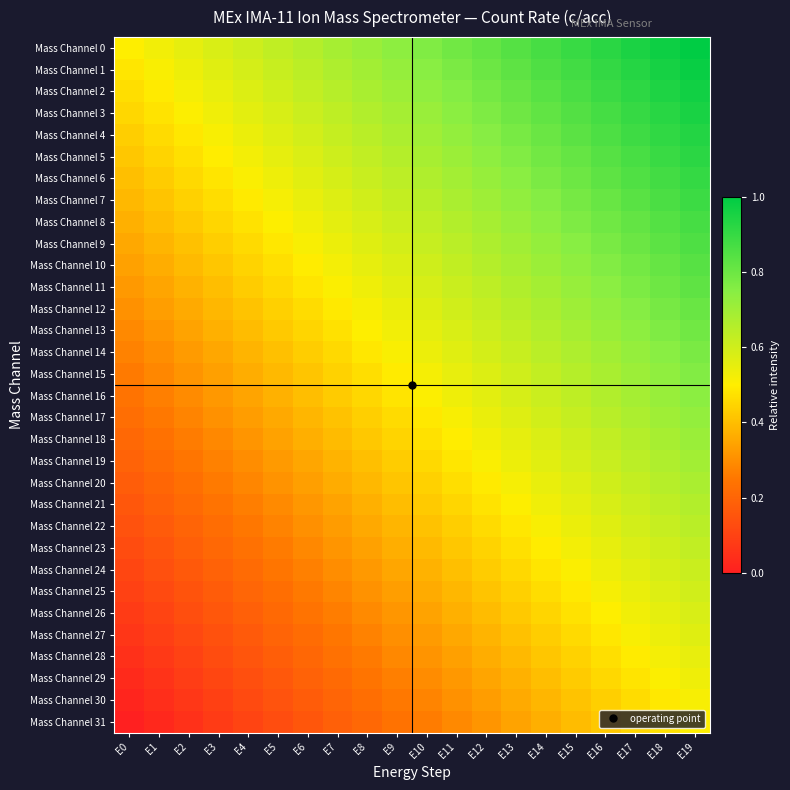

Reading left to right, transcribe all the data shown in this chart.

Mass Channel 0: E0=0.5	E1=0.5	E2=0.6	E3=0.6	E4=0.6	E5=0.6	E6=0.7	E7=0.7	E8=0.7	E9=0.7	E10=0.8	E11=0.8	E12=0.8	E13=0.8	E14=0.9	E15=0.9	E16=0.9	E17=0.9	E18=1.0	E19=1.0
Mass Channel 1: E0=0.5	E1=0.5	E2=0.5	E3=0.6	E4=0.6	E5=0.6	E6=0.6	E7=0.7	E8=0.7	E9=0.7	E10=0.7	E11=0.8	E12=0.8	E13=0.8	E14=0.9	E15=0.9	E16=0.9	E17=0.9	E18=1.0	E19=1.0
Mass Channel 2: E0=0.5	E1=0.5	E2=0.5	E3=0.5	E4=0.6	E5=0.6	E6=0.6	E7=0.7	E8=0.7	E9=0.7	E10=0.7	E11=0.8	E12=0.8	E13=0.8	E14=0.8	E15=0.9	E16=0.9	E17=0.9	E18=0.9	E19=1.0
Mass Channel 3: E0=0.5	E1=0.5	E2=0.5	E3=0.5	E4=0.6	E5=0.6	E6=0.6	E7=0.6	E8=0.7	E9=0.7	E10=0.7	E11=0.7	E12=0.8	E13=0.8	E14=0.8	E15=0.8	E16=0.9	E17=0.9	E18=0.9	E19=1.0
Mass Channel 4: E0=0.4	E1=0.5	E2=0.5	E3=0.5	E4=0.5	E5=0.6	E6=0.6	E7=0.6	E8=0.6	E9=0.7	E10=0.7	E11=0.7	E12=0.8	E13=0.8	E14=0.8	E15=0.8	E16=0.9	E17=0.9	E18=0.9	E19=0.9
Mass Channel 5: E0=0.4	E1=0.4	E2=0.5	E3=0.5	E4=0.5	E5=0.6	E6=0.6	E7=0.6	E8=0.6	E9=0.7	E10=0.7	E11=0.7	E12=0.7	E13=0.8	E14=0.8	E15=0.8	E16=0.8	E17=0.9	E18=0.9	E19=0.9
Mass Channel 6: E0=0.4	E1=0.4	E2=0.5	E3=0.5	E4=0.5	E5=0.5	E6=0.6	E7=0.6	E8=0.6	E9=0.6	E10=0.7	E11=0.7	E12=0.7	E13=0.7	E14=0.8	E15=0.8	E16=0.8	E17=0.9	E18=0.9	E19=0.9
Mass Channel 7: E0=0.4	E1=0.4	E2=0.4	E3=0.5	E4=0.5	E5=0.5	E6=0.5	E7=0.6	E8=0.6	E9=0.6	E10=0.7	E11=0.7	E12=0.7	E13=0.7	E14=0.8	E15=0.8	E16=0.8	E17=0.8	E18=0.9	E19=0.9
Mass Channel 8: E0=0.4	E1=0.4	E2=0.4	E3=0.4	E4=0.5	E5=0.5	E6=0.5	E7=0.6	E8=0.6	E9=0.6	E10=0.6	E11=0.7	E12=0.7	E13=0.7	E14=0.7	E15=0.8	E16=0.8	E17=0.8	E18=0.8	E19=0.9
Mass Channel 9: E0=0.4	E1=0.4	E2=0.4	E3=0.4	E4=0.5	E5=0.5	E6=0.5	E7=0.5	E8=0.6	E9=0.6	E10=0.6	E11=0.6	E12=0.7	E13=0.7	E14=0.7	E15=0.7	E16=0.8	E17=0.8	E18=0.8	E19=0.9
Mass Channel 10: E0=0.3	E1=0.4	E2=0.4	E3=0.4	E4=0.4	E5=0.5	E6=0.5	E7=0.5	E8=0.5	E9=0.6	E10=0.6	E11=0.6	E12=0.7	E13=0.7	E14=0.7	E15=0.7	E16=0.8	E17=0.8	E18=0.8	E19=0.8
Mass Channel 11: E0=0.3	E1=0.3	E2=0.4	E3=0.4	E4=0.4	E5=0.5	E6=0.5	E7=0.5	E8=0.5	E9=0.6	E10=0.6	E11=0.6	E12=0.6	E13=0.7	E14=0.7	E15=0.7	E16=0.7	E17=0.8	E18=0.8	E19=0.8
Mass Channel 12: E0=0.3	E1=0.3	E2=0.4	E3=0.4	E4=0.4	E5=0.4	E6=0.5	E7=0.5	E8=0.5	E9=0.5	E10=0.6	E11=0.6	E12=0.6	E13=0.6	E14=0.7	E15=0.7	E16=0.7	E17=0.8	E18=0.8	E19=0.8
Mass Channel 13: E0=0.3	E1=0.3	E2=0.3	E3=0.4	E4=0.4	E5=0.4	E6=0.4	E7=0.5	E8=0.5	E9=0.5	E10=0.6	E11=0.6	E12=0.6	E13=0.6	E14=0.7	E15=0.7	E16=0.7	E17=0.7	E18=0.8	E19=0.8
Mass Channel 14: E0=0.3	E1=0.3	E2=0.3	E3=0.4	E4=0.4	E5=0.4	E6=0.4	E7=0.5	E8=0.5	E9=0.5	E10=0.5	E11=0.6	E12=0.6	E13=0.6	E14=0.6	E15=0.7	E16=0.7	E17=0.7	E18=0.7	E19=0.8
Mass Channel 15: E0=0.3	E1=0.3	E2=0.3	E3=0.3	E4=0.4	E5=0.4	E6=0.4	E7=0.4	E8=0.5	E9=0.5	E10=0.5	E11=0.5	E12=0.6	E13=0.6	E14=0.6	E15=0.7	E16=0.7	E17=0.7	E18=0.7	E19=0.8
Mass Channel 16: E0=0.2	E1=0.3	E2=0.3	E3=0.3	E4=0.3	E5=0.4	E6=0.4	E7=0.4	E8=0.5	E9=0.5	E10=0.5	E11=0.5	E12=0.6	E13=0.6	E14=0.6	E15=0.6	E16=0.7	E17=0.7	E18=0.7	E19=0.7
Mass Channel 17: E0=0.2	E1=0.3	E2=0.3	E3=0.3	E4=0.3	E5=0.4	E6=0.4	E7=0.4	E8=0.4	E9=0.5	E10=0.5	E11=0.5	E12=0.5	E13=0.6	E14=0.6	E15=0.6	E16=0.6	E17=0.7	E18=0.7	E19=0.7
Mass Channel 18: E0=0.2	E1=0.2	E2=0.3	E3=0.3	E4=0.3	E5=0.3	E6=0.4	E7=0.4	E8=0.4	E9=0.4	E10=0.5	E11=0.5	E12=0.5	E13=0.6	E14=0.6	E15=0.6	E16=0.6	E17=0.7	E18=0.7	E19=0.7
Mass Channel 19: E0=0.2	E1=0.2	E2=0.2	E3=0.3	E4=0.3	E5=0.3	E6=0.4	E7=0.4	E8=0.4	E9=0.4	E10=0.5	E11=0.5	E12=0.5	E13=0.5	E14=0.6	E15=0.6	E16=0.6	E17=0.6	E18=0.7	E19=0.7
Mass Channel 20: E0=0.2	E1=0.2	E2=0.2	E3=0.3	E4=0.3	E5=0.3	E6=0.3	E7=0.4	E8=0.4	E9=0.4	E10=0.4	E11=0.5	E12=0.5	E13=0.5	E14=0.5	E15=0.6	E16=0.6	E17=0.6	E18=0.7	E19=0.7
Mass Channel 21: E0=0.2	E1=0.2	E2=0.2	E3=0.2	E4=0.3	E5=0.3	E6=0.3	E7=0.3	E8=0.4	E9=0.4	E10=0.4	E11=0.5	E12=0.5	E13=0.5	E14=0.5	E15=0.6	E16=0.6	E17=0.6	E18=0.6	E19=0.7
Mass Channel 22: E0=0.1	E1=0.2	E2=0.2	E3=0.2	E4=0.3	E5=0.3	E6=0.3	E7=0.3	E8=0.4	E9=0.4	E10=0.4	E11=0.4	E12=0.5	E13=0.5	E14=0.5	E15=0.5	E16=0.6	E17=0.6	E18=0.6	E19=0.6
Mass Channel 23: E0=0.1	E1=0.2	E2=0.2	E3=0.2	E4=0.2	E5=0.3	E6=0.3	E7=0.3	E8=0.3	E9=0.4	E10=0.4	E11=0.4	E12=0.4	E13=0.5	E14=0.5	E15=0.5	E16=0.6	E17=0.6	E18=0.6	E19=0.6
Mass Channel 24: E0=0.1	E1=0.1	E2=0.2	E3=0.2	E4=0.2	E5=0.2	E6=0.3	E7=0.3	E8=0.3	E9=0.3	E10=0.4	E11=0.4	E12=0.4	E13=0.5	E14=0.5	E15=0.5	E16=0.5	E17=0.6	E18=0.6	E19=0.6
Mass Channel 25: E0=0.1	E1=0.1	E2=0.1	E3=0.2	E4=0.2	E5=0.2	E6=0.3	E7=0.3	E8=0.3	E9=0.3	E10=0.4	E11=0.4	E12=0.4	E13=0.4	E14=0.5	E15=0.5	E16=0.5	E17=0.5	E18=0.6	E19=0.6
Mass Channel 26: E0=0.1	E1=0.1	E2=0.1	E3=0.2	E4=0.2	E5=0.2	E6=0.2	E7=0.3	E8=0.3	E9=0.3	E10=0.3	E11=0.4	E12=0.4	E13=0.4	E14=0.4	E15=0.5	E16=0.5	E17=0.5	E18=0.6	E19=0.6
Mass Channel 27: E0=0.1	E1=0.1	E2=0.1	E3=0.1	E4=0.2	E5=0.2	E6=0.2	E7=0.2	E8=0.3	E9=0.3	E10=0.3	E11=0.4	E12=0.4	E13=0.4	E14=0.4	E15=0.5	E16=0.5	E17=0.5	E18=0.5	E19=0.6
Mass Channel 28: E0=0.0	E1=0.1	E2=0.1	E3=0.1	E4=0.2	E5=0.2	E6=0.2	E7=0.2	E8=0.3	E9=0.3	E10=0.3	E11=0.3	E12=0.4	E13=0.4	E14=0.4	E15=0.4	E16=0.5	E17=0.5	E18=0.5	E19=0.5
Mass Channel 29: E0=0.0	E1=0.1	E2=0.1	E3=0.1	E4=0.1	E5=0.2	E6=0.2	E7=0.2	E8=0.2	E9=0.3	E10=0.3	E11=0.3	E12=0.3	E13=0.4	E14=0.4	E15=0.4	E16=0.5	E17=0.5	E18=0.5	E19=0.5
Mass Channel 30: E0=0.0	E1=0.0	E2=0.1	E3=0.1	E4=0.1	E5=0.1	E6=0.2	E7=0.2	E8=0.2	E9=0.3	E10=0.3	E11=0.3	E12=0.3	E13=0.4	E14=0.4	E15=0.4	E16=0.4	E17=0.5	E18=0.5	E19=0.5
Mass Channel 31: E0=0.0	E1=0.0	E2=0.1	E3=0.1	E4=0.1	E5=0.1	E6=0.2	E7=0.2	E8=0.2	E9=0.2	E10=0.3	E11=0.3	E12=0.3	E13=0.3	E14=0.4	E15=0.4	E16=0.4	E17=0.4	E18=0.5	E19=0.5